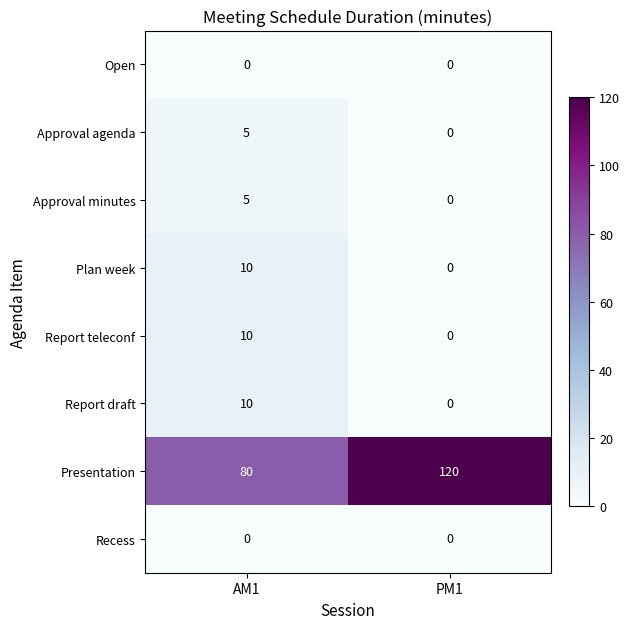

Reading left to right, list all the values displayed in this chart.

Open: AM1=0	PM1=0
Approval agenda: AM1=5	PM1=0
Approval minutes: AM1=5	PM1=0
Plan week: AM1=10	PM1=0
Report teleconf: AM1=10	PM1=0
Report draft: AM1=10	PM1=0
Presentation: AM1=80	PM1=120
Recess: AM1=0	PM1=0